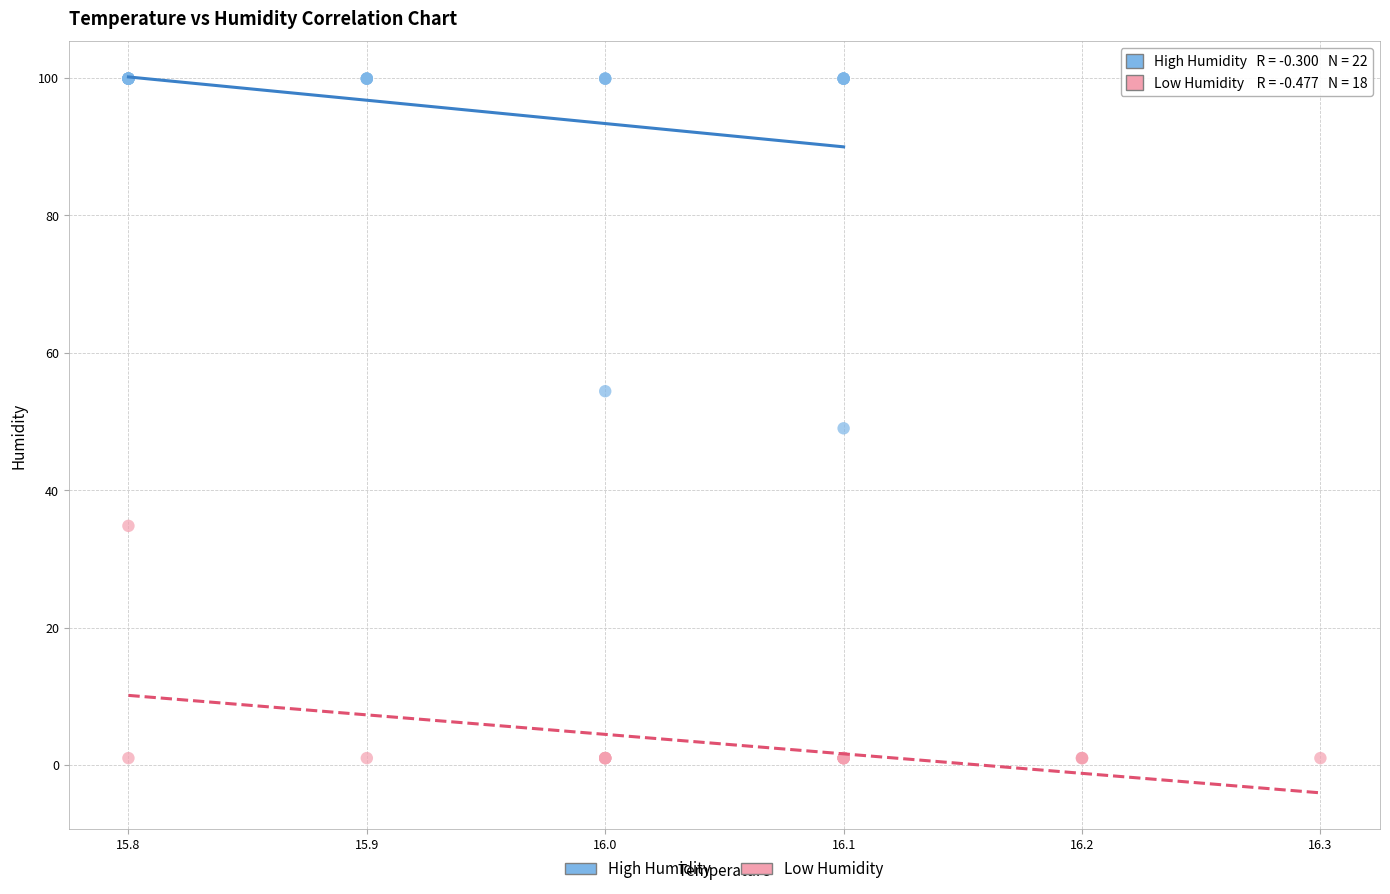

Which series contains the highest Y value?

High Humidity